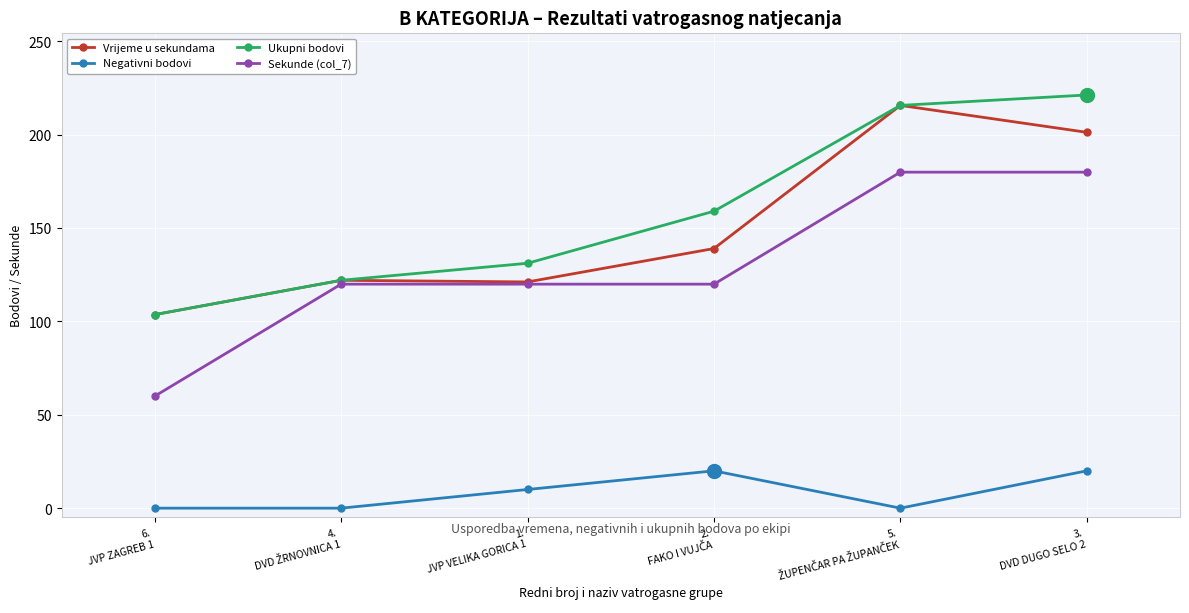

How many values in the Vrijeme u sekundama series exceed 139?

3